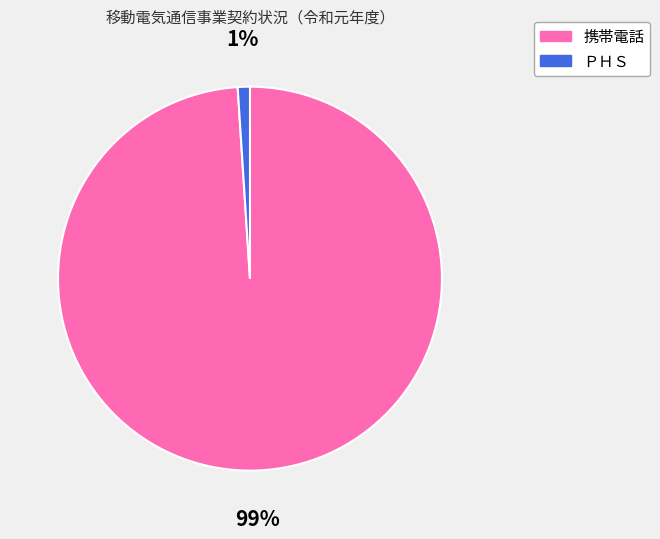

What percentage is the ＰＨＳ slice, to the nearest percent?

1%